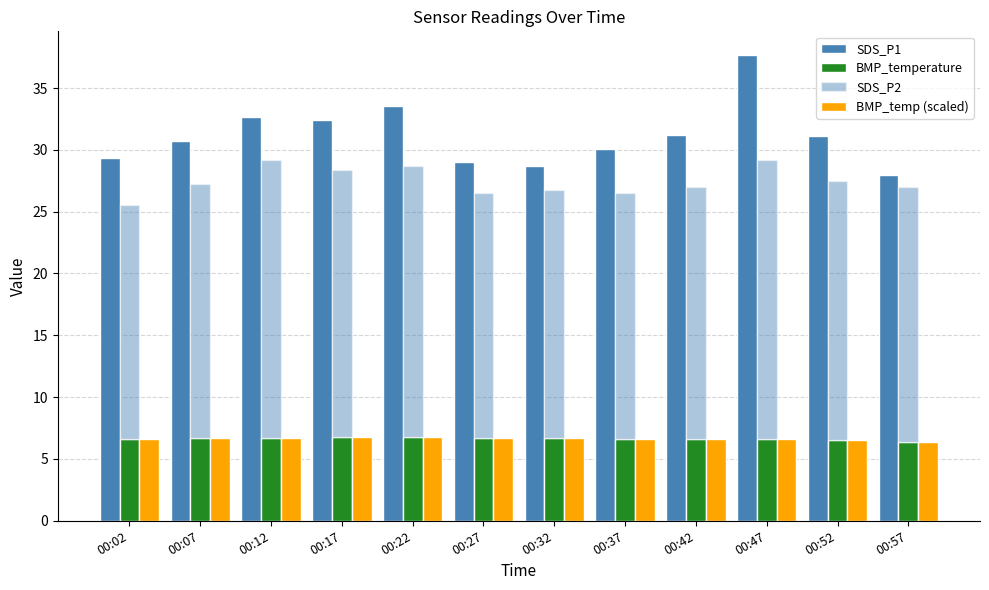

What are all the series names shown in the legend?

SDS_P1, BMP_temperature, SDS_P2, BMP_temp (scaled)